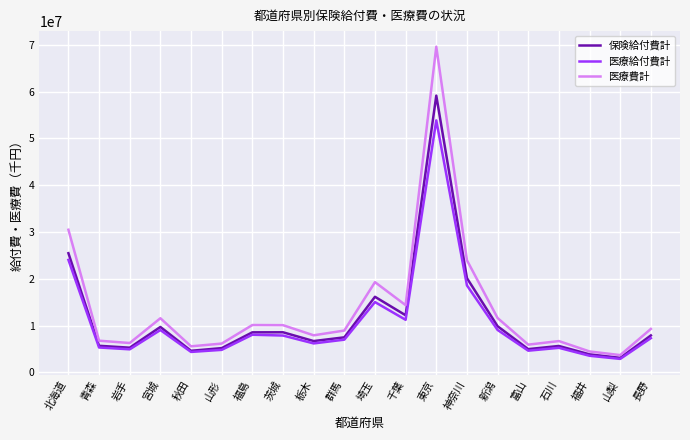

At which category does the chart reach its minimum across all series?

山梨